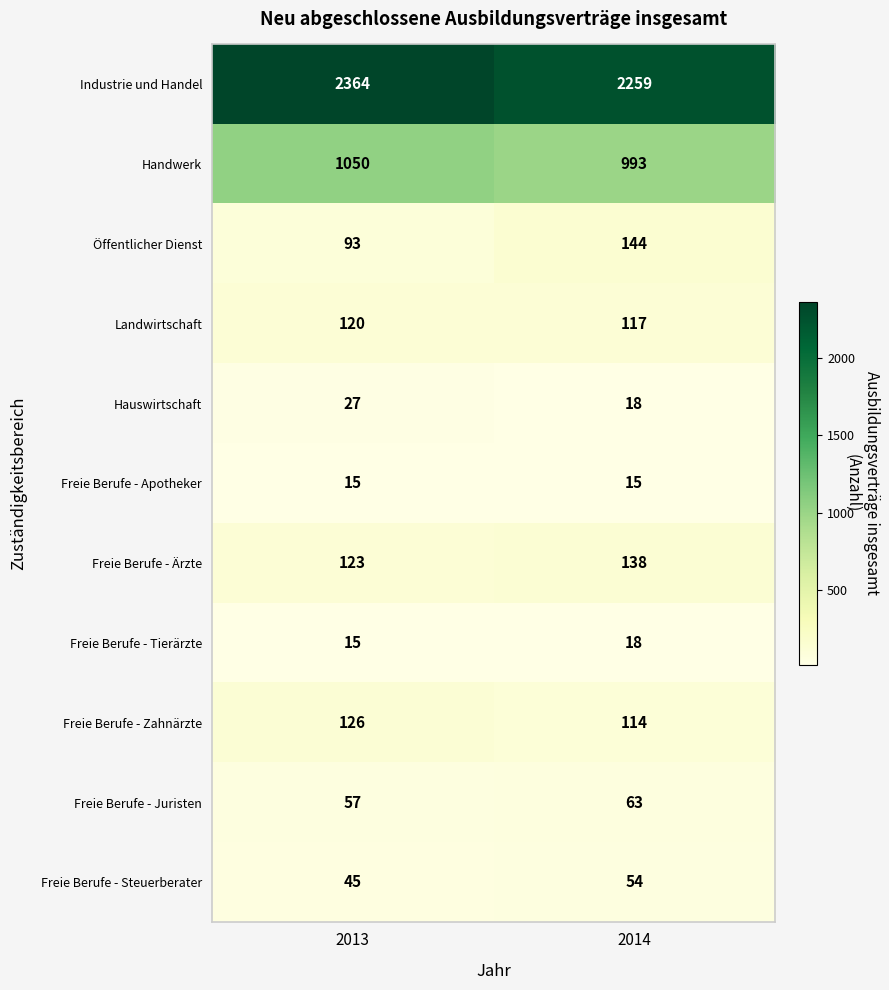

At which category is the sum across all series the highest?

2013